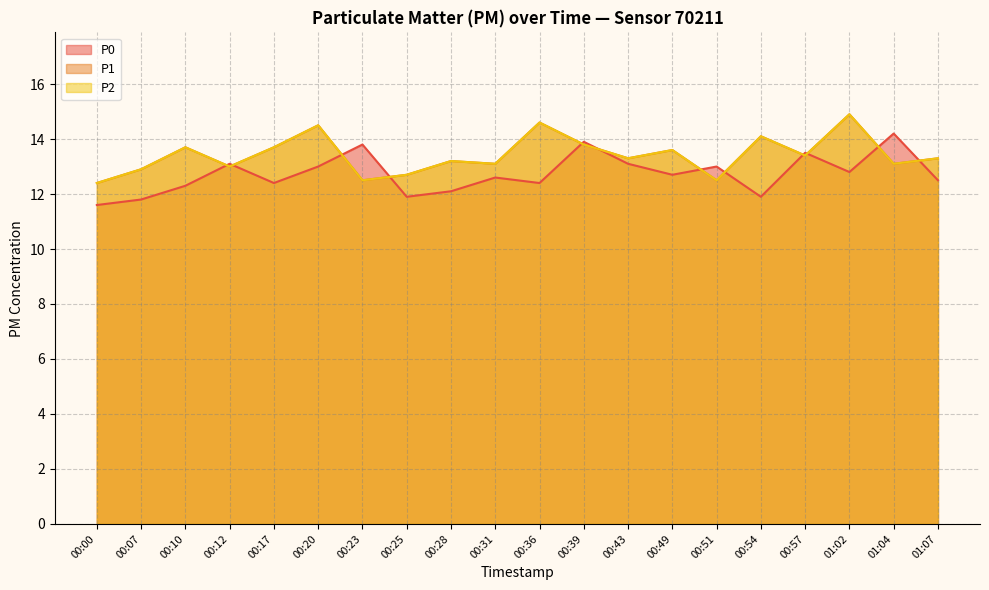

At 00:57, list the series in order from largest to smallest.

P0, P1, P2